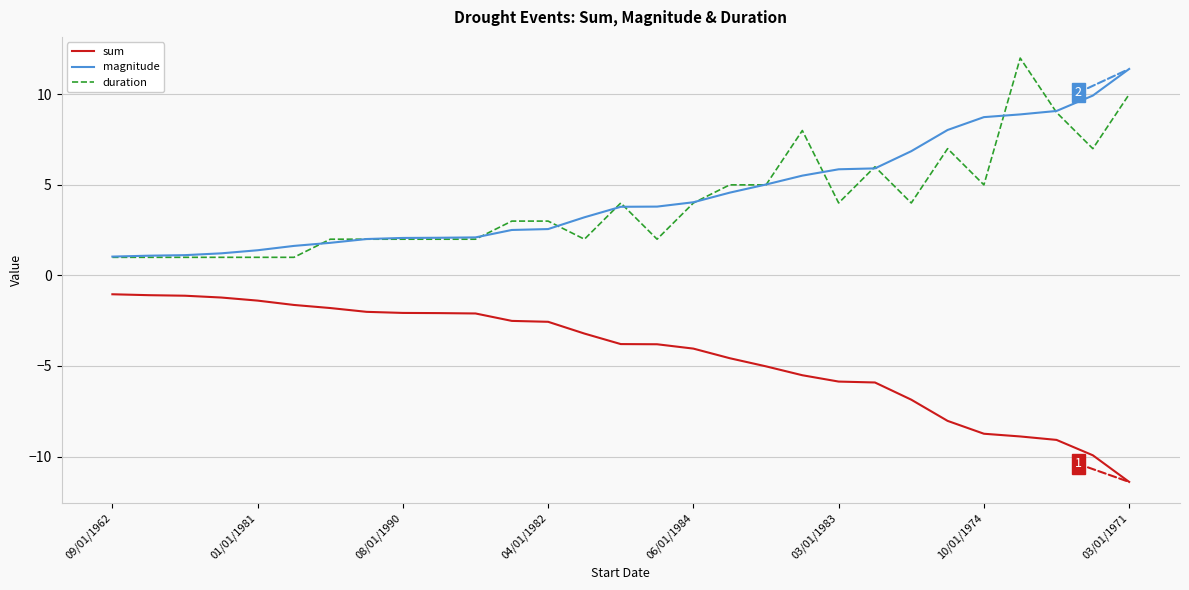

What is the minimum value shown in the chart?

-11.4